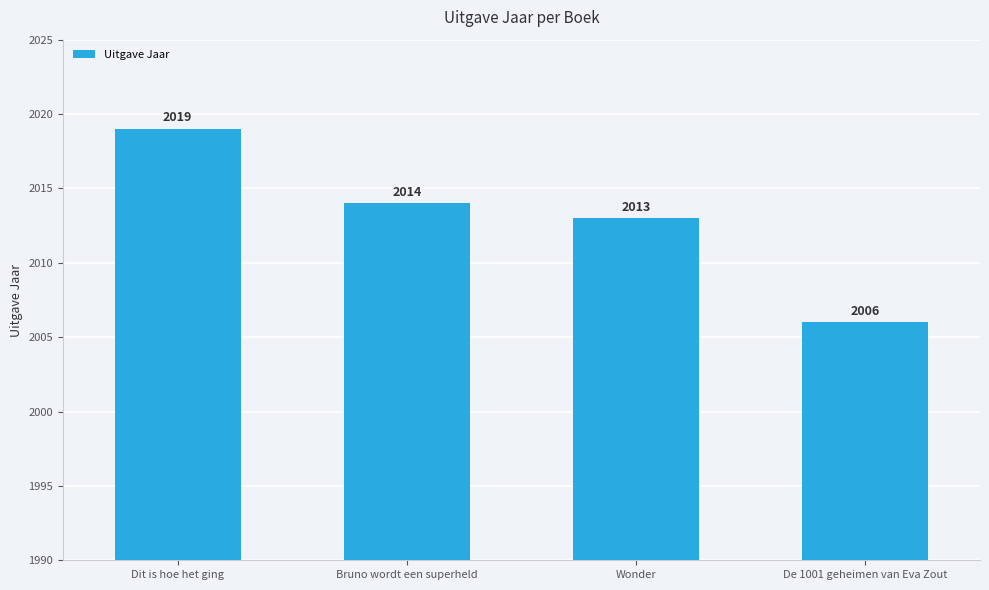

List the labels in order of value, smallest first.

De 1001 geheimen van Eva Zout, Wonder, Bruno wordt een superheld, Dit is hoe het ging